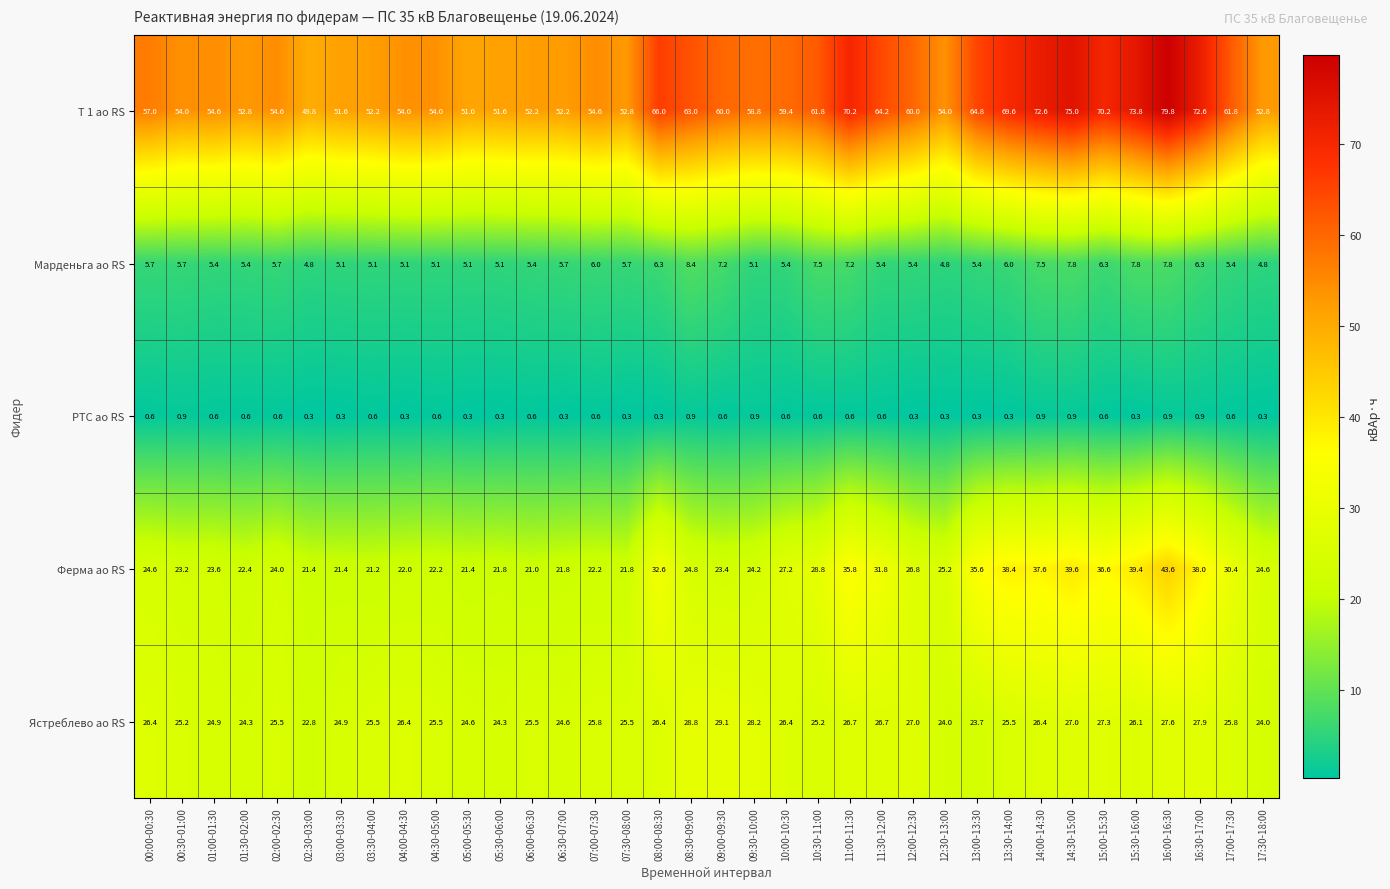

List the series in order of their peak value, lowest first.

РТС ао RS, Марденьга ао RS, Ястреблево ао RS, Ферма ао RS, Т 1 ао RS